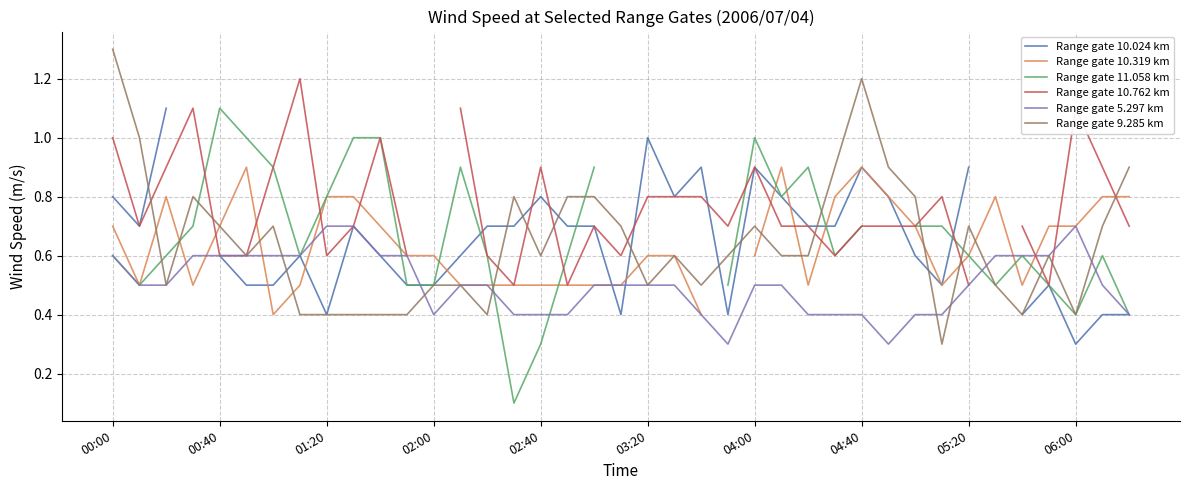

How many values in Range gate 5.297 km are above zero?

39